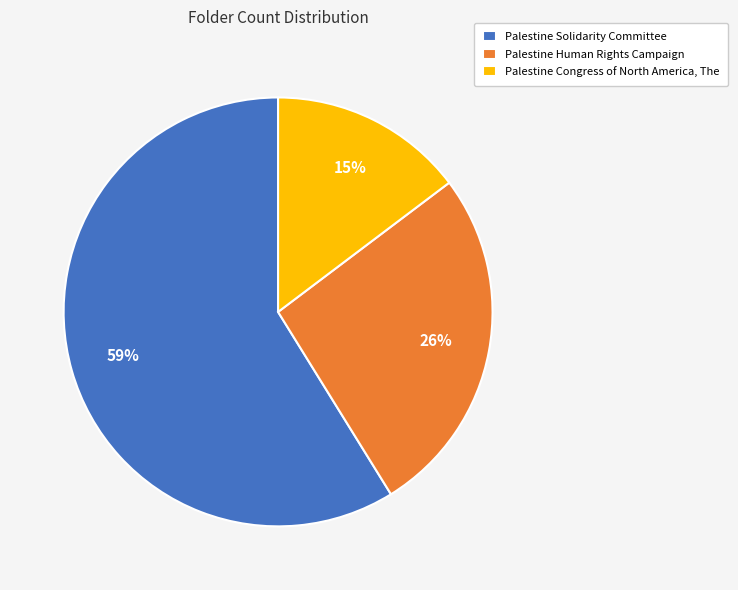

To the nearest percent, what percentage of the pie is Palestine Human Rights Campaign?

26%